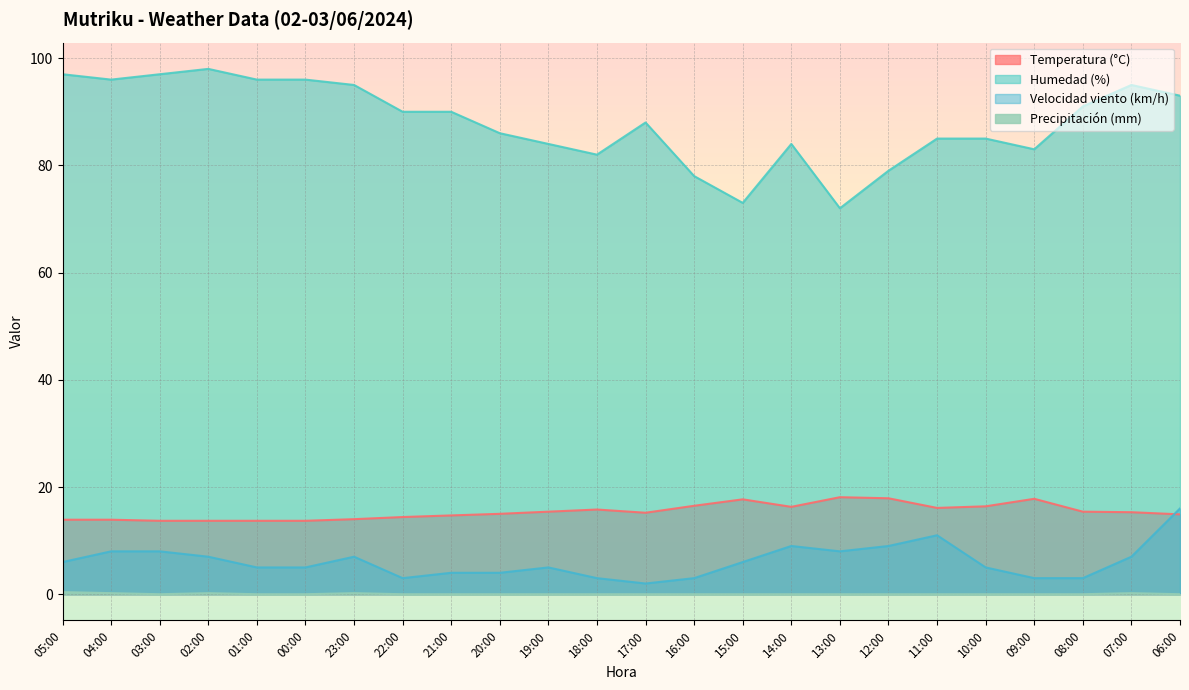

What is the average value of the Humedad (%) series?

88.0